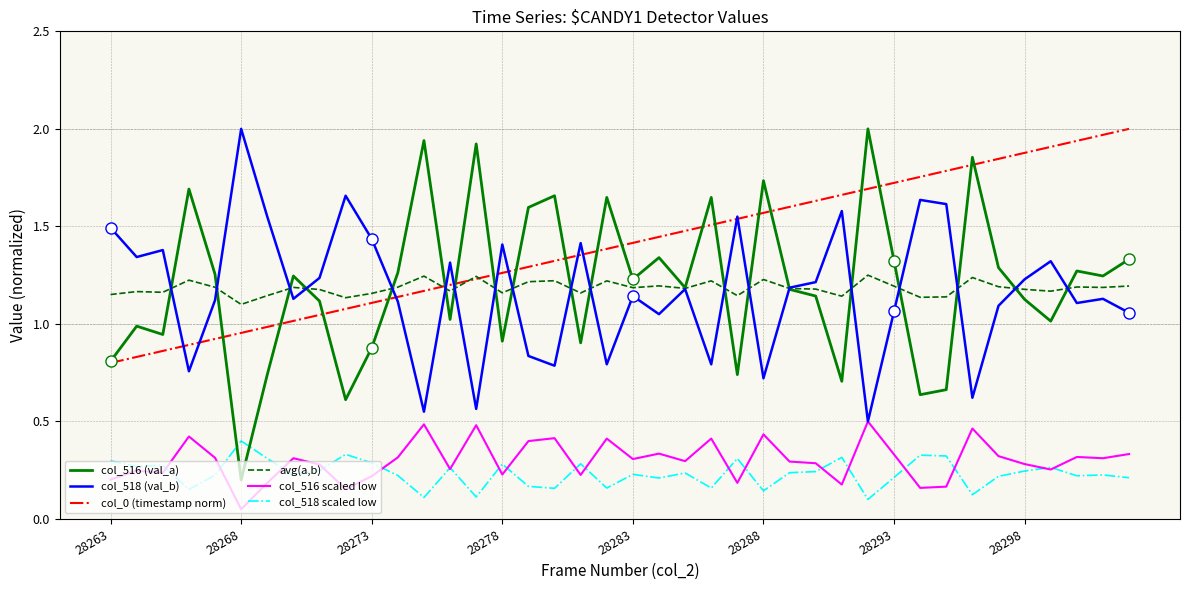

At how many categories does at least one series exceed 0?

40